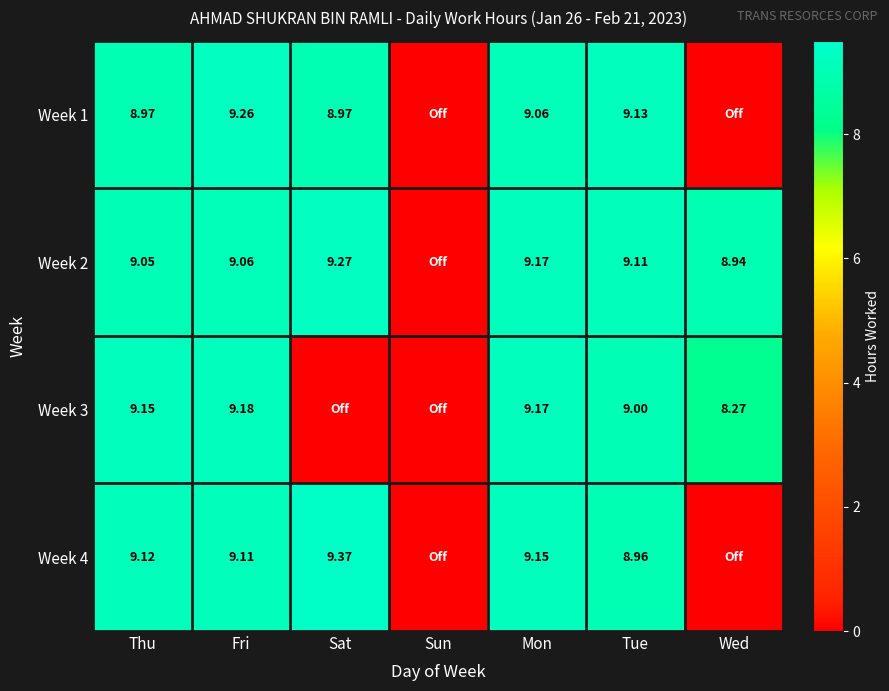

At which category is the sum across all series the highest?

Fri